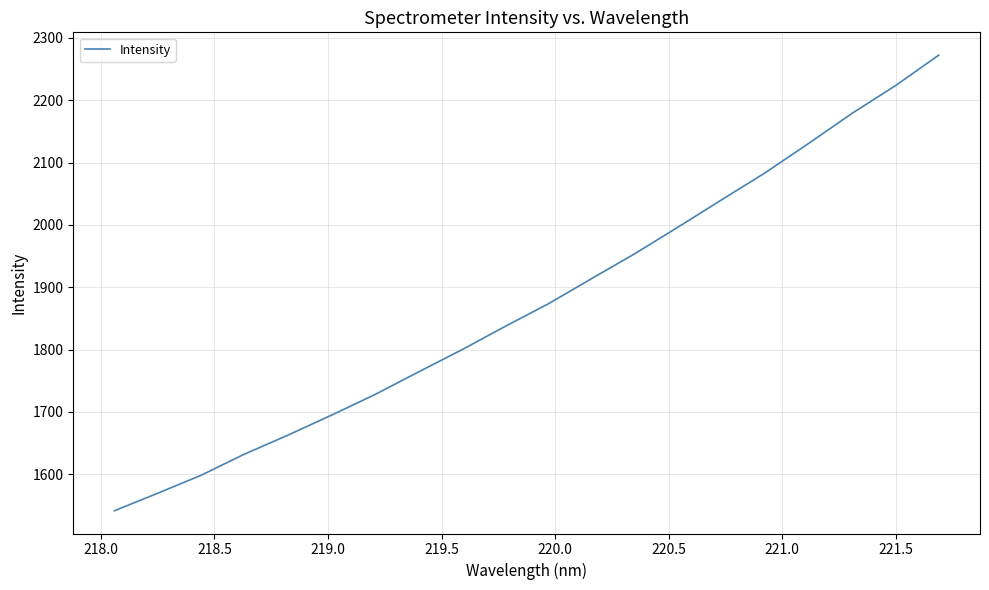

What is the difference between the maximum and minimum values?

730.6